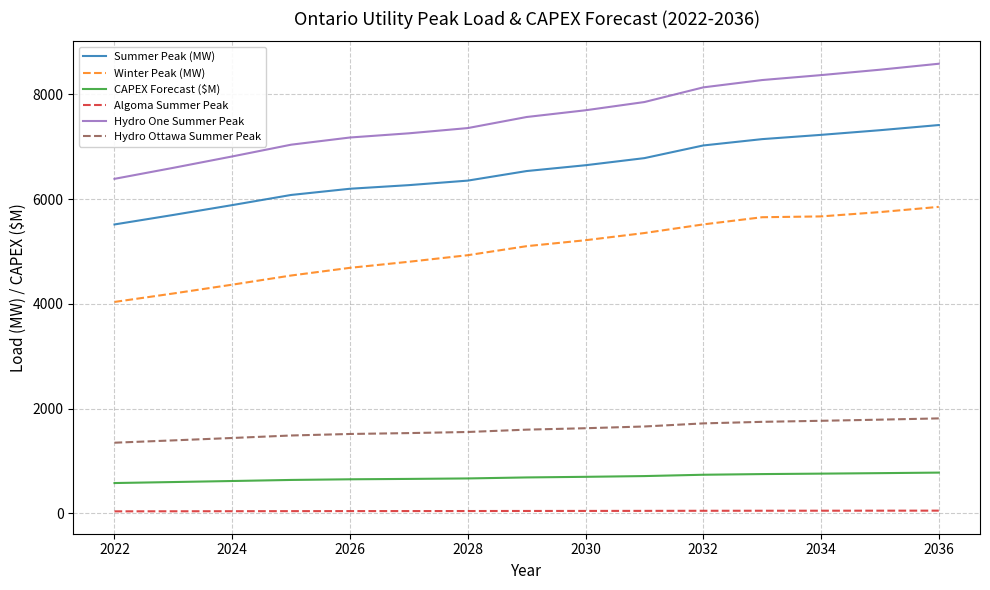

True or false: Hydro Ottawa Summer Peak and Summer Peak (MW) intersect in this chart.

False